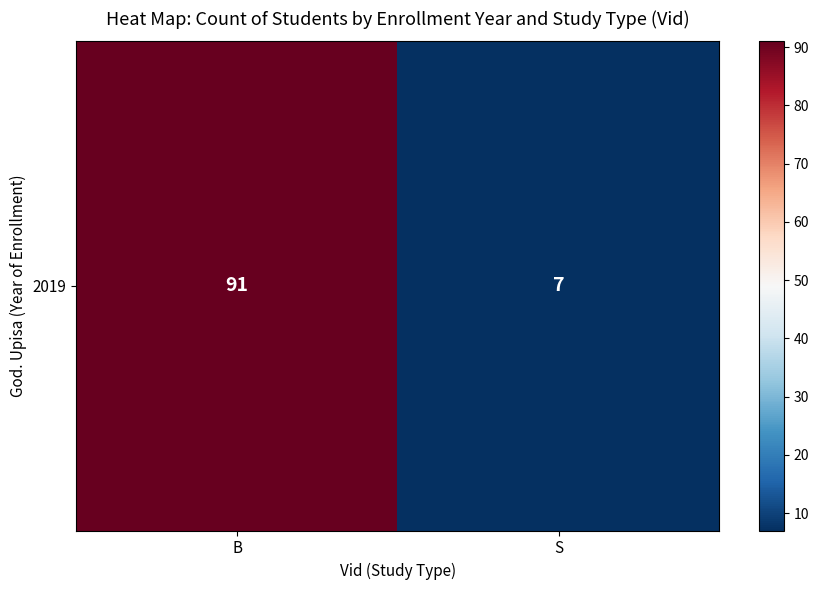

Rank the categories by value from lowest to highest.

S, B